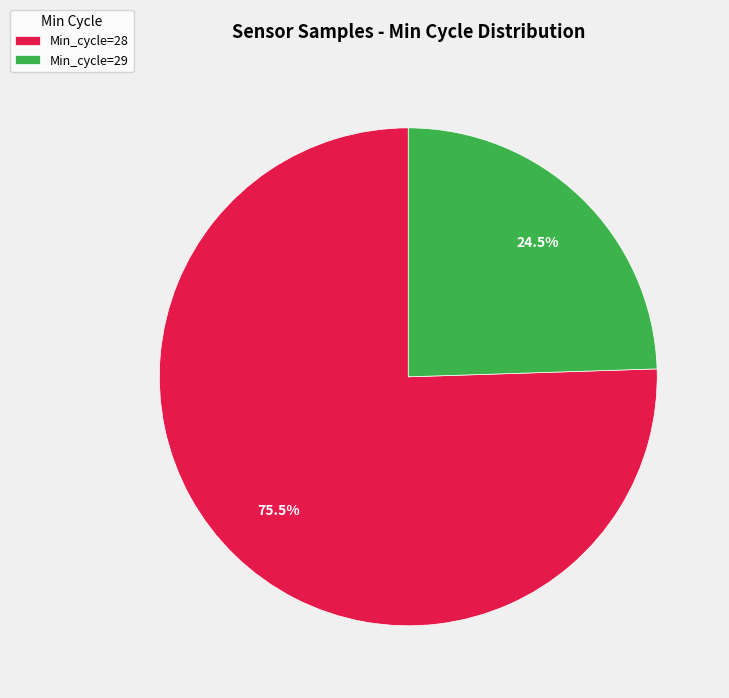

Is there any slice that represents more than half of the pie?

Yes